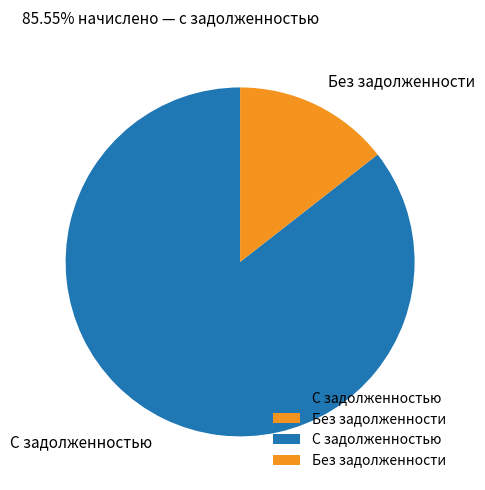

Between Без задолженности and С задолженностью, which is larger?

С задолженностью